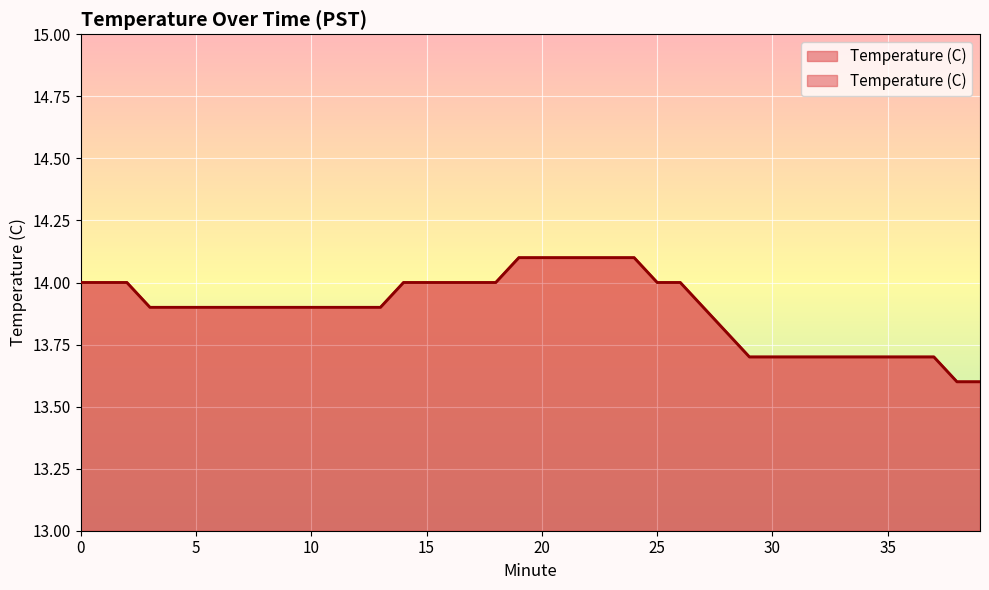

What is the greatest value displayed?

14.1